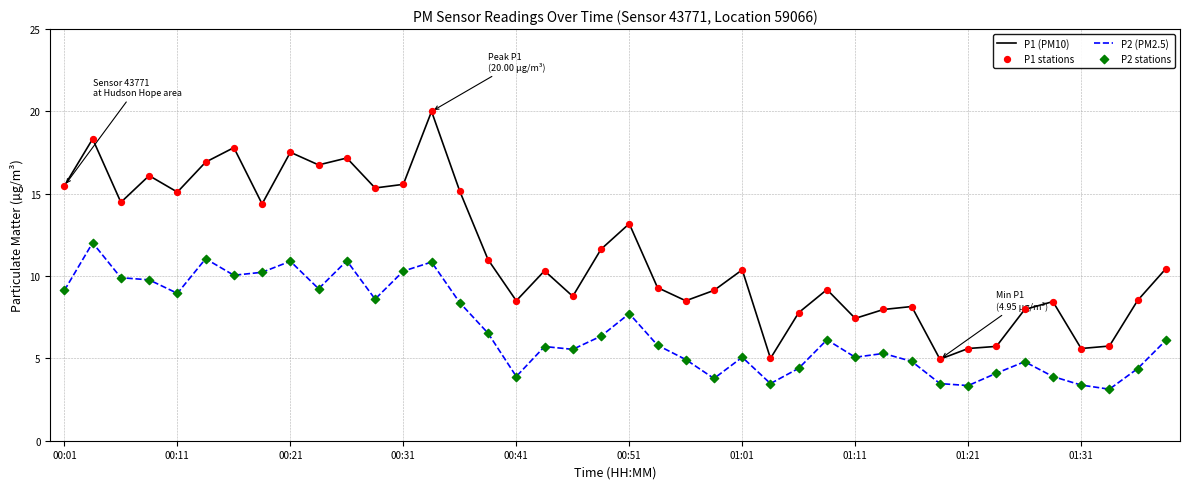

Which series has the largest range (max minus min)?

P1 (PM10)